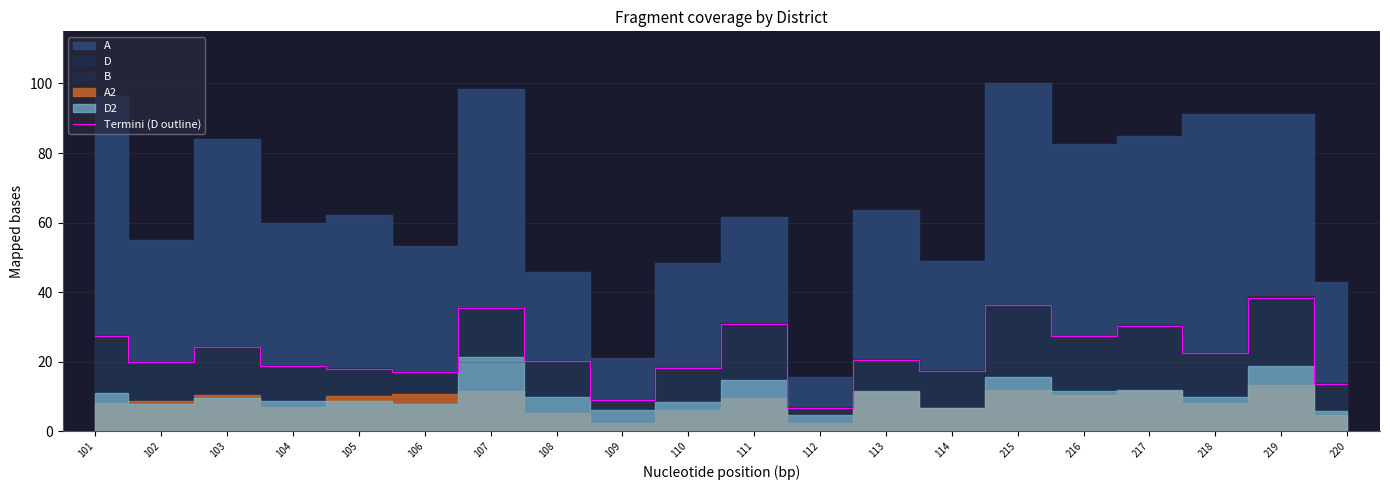

Is it true that Termini (D outline) equals 30.9 at 111?

True